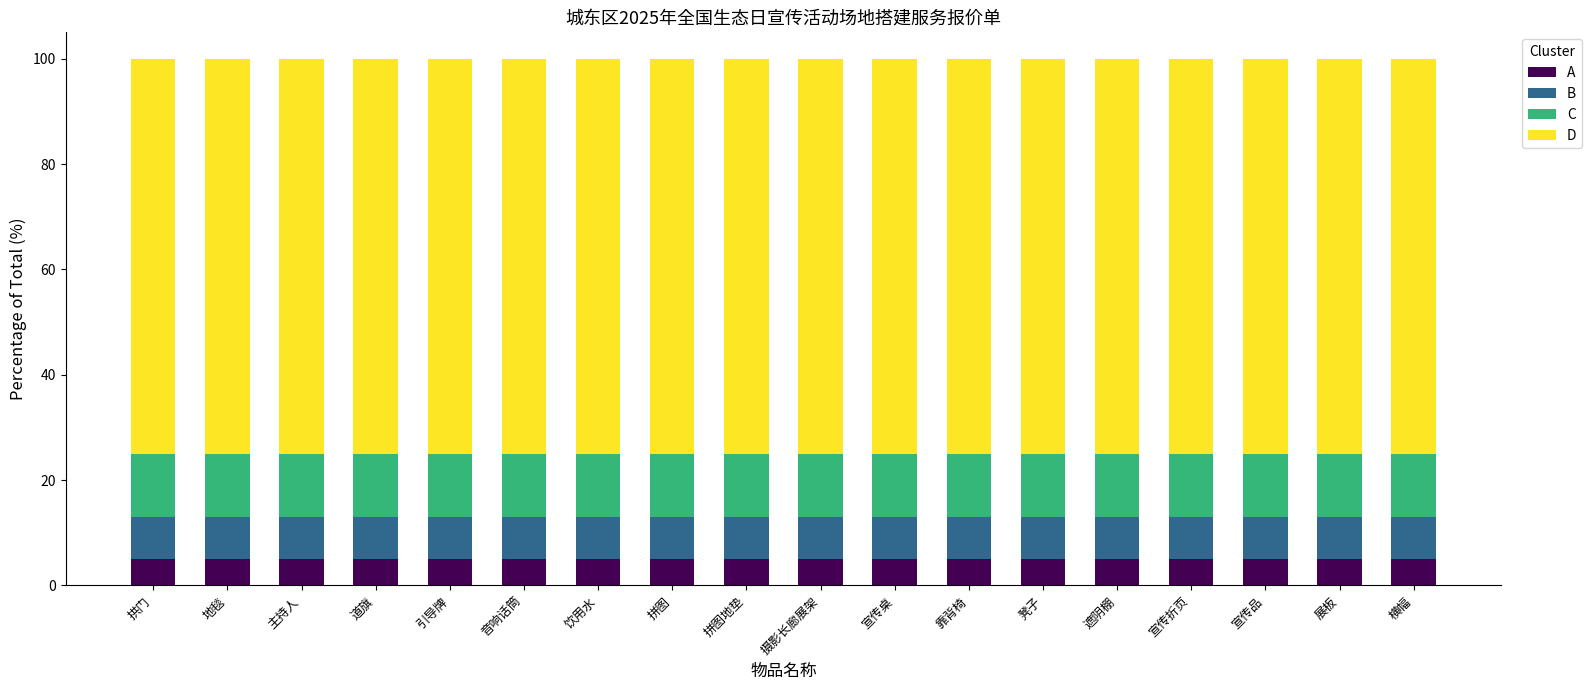

What are all the series names shown in the legend?

A, B, C, D